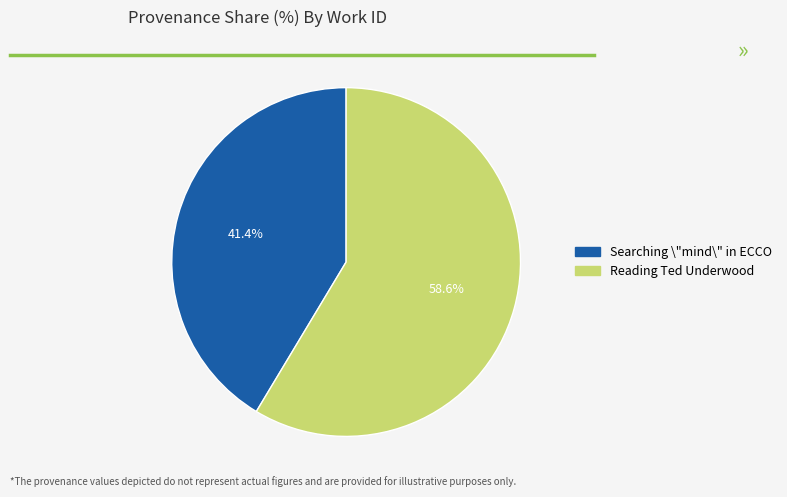

The Reading Ted Underwood slice represents 59% of the pie. True or false?

True